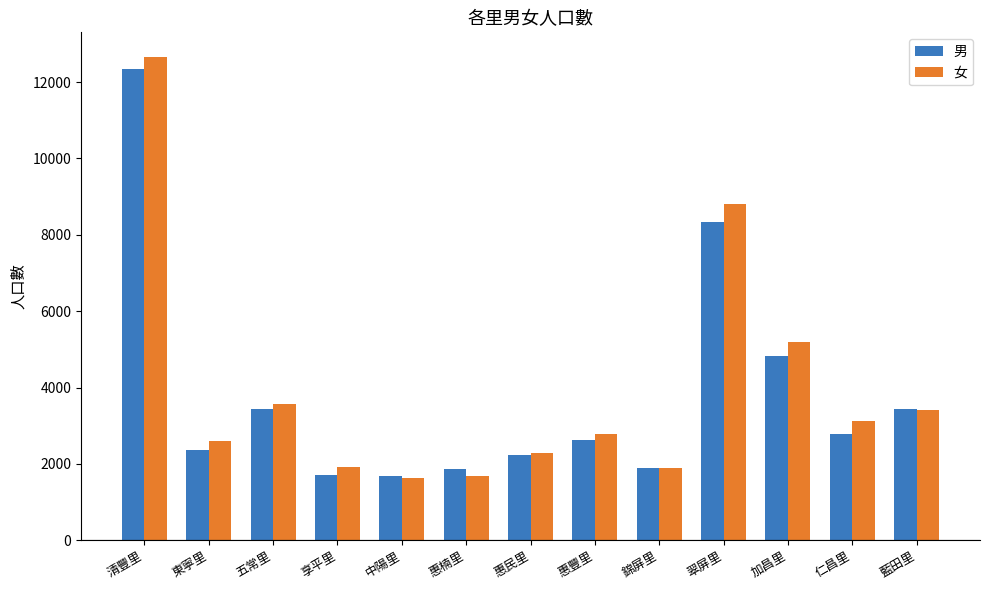

Does the chart contain stacked bars?

No